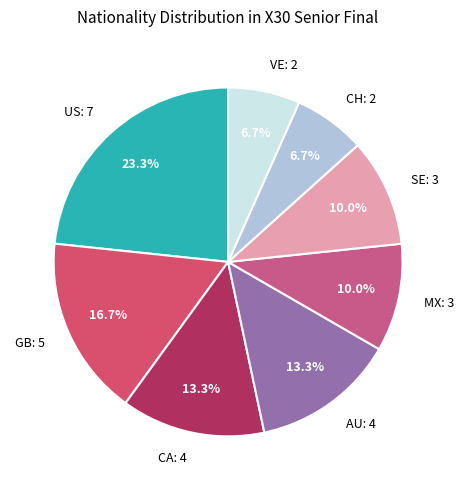

What percentage is the CA slice, to the nearest percent?

13%